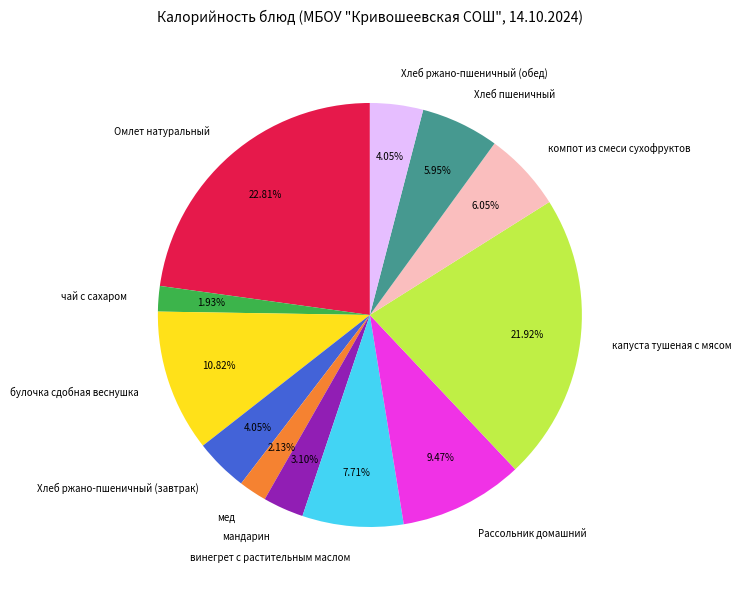

Count the number of slices in the pie.

12